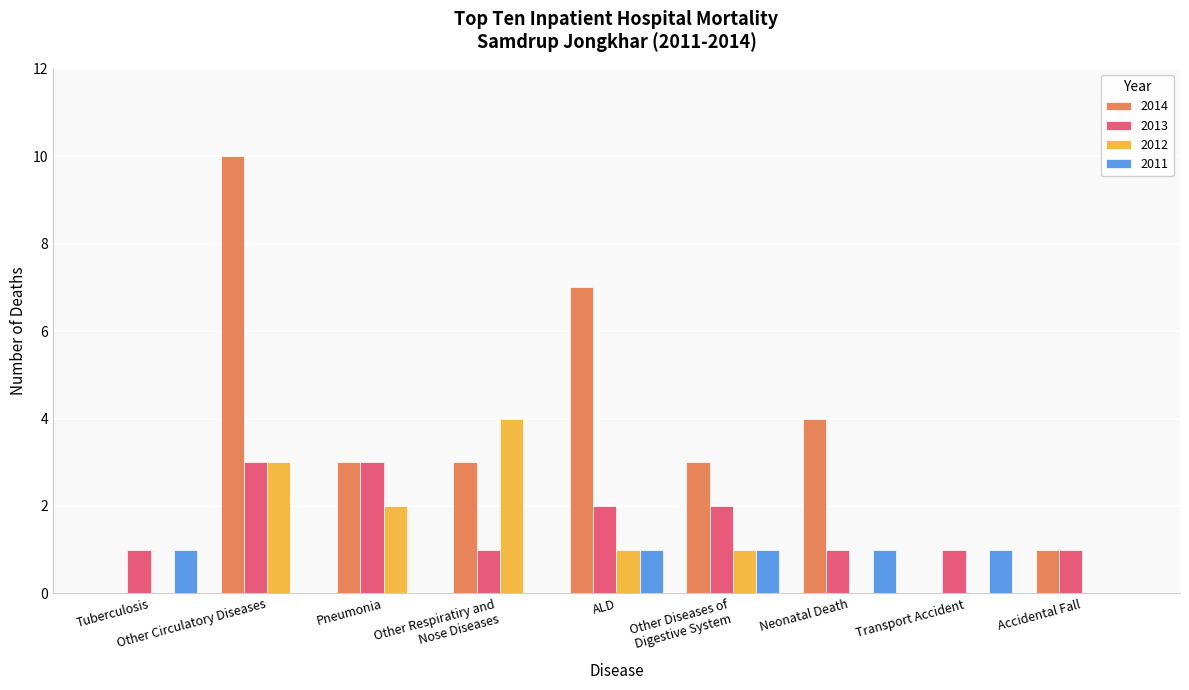

Reading right to left, transcribe all the data shown in this chart.

2014: 1	0	4	3	7	3	3	10	0
2013: 1	1	1	2	2	1	3	3	1
2012: 0	0	0	1	1	4	2	3	0
2011: 0	1	1	1	1	0	0	0	1